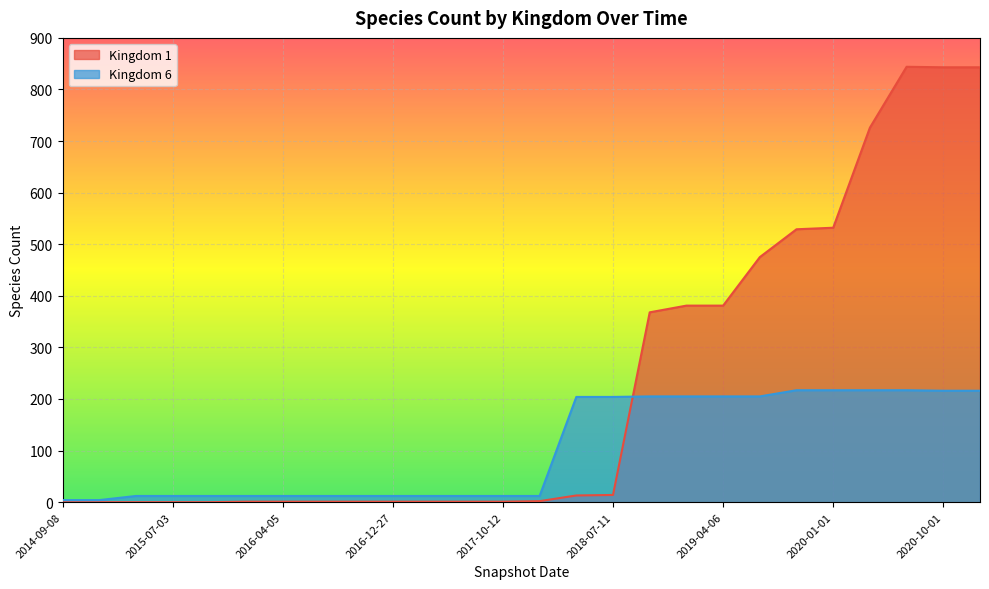

Which label corresponds to the largest value in the chart?

2020-07-01